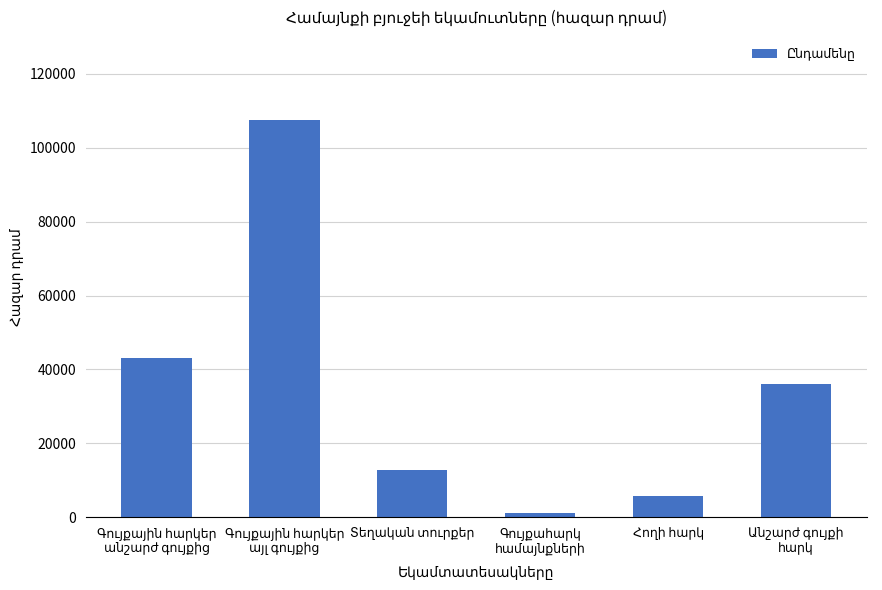

What is the greatest value displayed?

107591.9